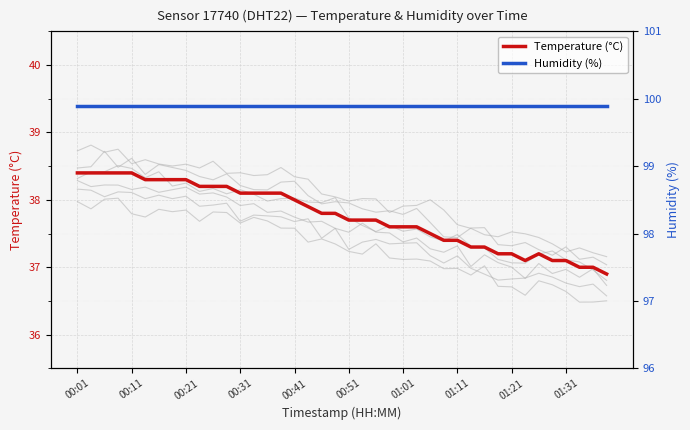

What is the minimum value for Temperature (°C)?

36.9